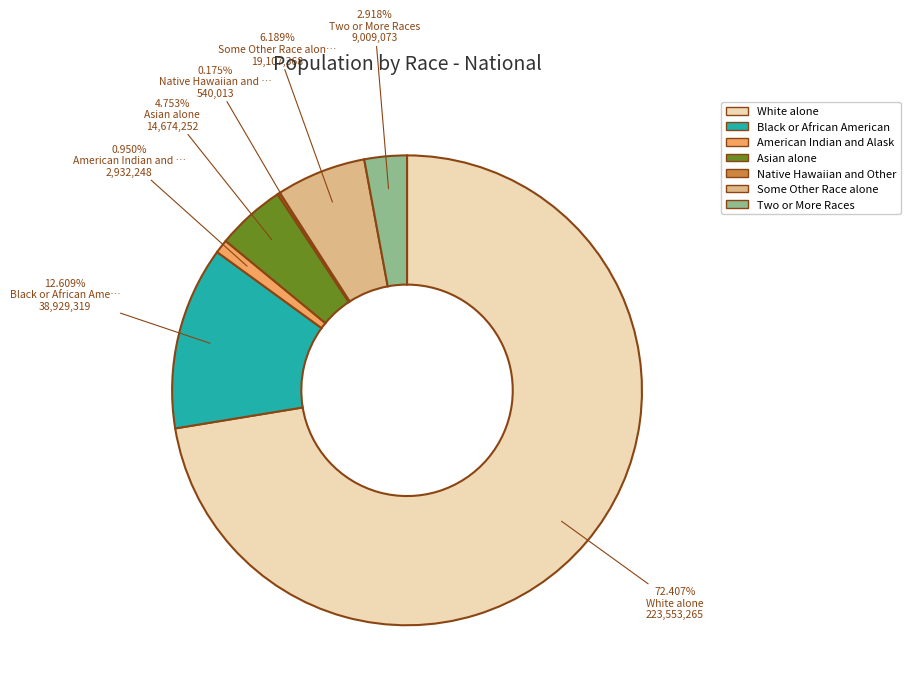

Is there any slice that represents more than half of the pie?

Yes